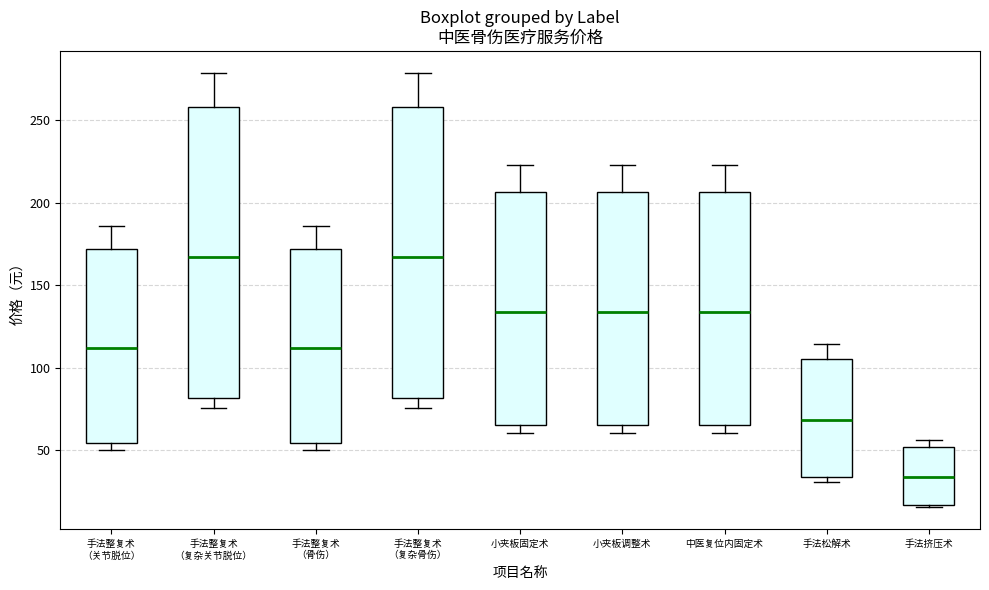

Reading left to right, read every box against the y-axis: the position of its median line, the range the box covers, and the ends of its whiskers. The values are not printed on the chart, so give them approximately, as read against the axis.

手法整复术 （关节脱位）: median 110, box 55 to 170, whiskers 50 to 185
手法整复术 （复杂关节脱位）: median 165, box 80 to 260, whiskers 75 to 280
手法整复术 （骨伤）: median 110, box 55 to 170, whiskers 50 to 185
手法整复术 （复杂骨伤）: median 165, box 80 to 260, whiskers 75 to 280
小夹板固定术: median 135, box 65 to 205, whiskers 60 to 225
小夹板调整术: median 135, box 65 to 205, whiskers 60 to 225
中医复位内固定术: median 135, box 65 to 205, whiskers 60 to 225
手法松解术: median 70, box 35 to 105, whiskers 30 to 115
手法挤压术: median 35, box 15 to 50, whiskers 15 to 55